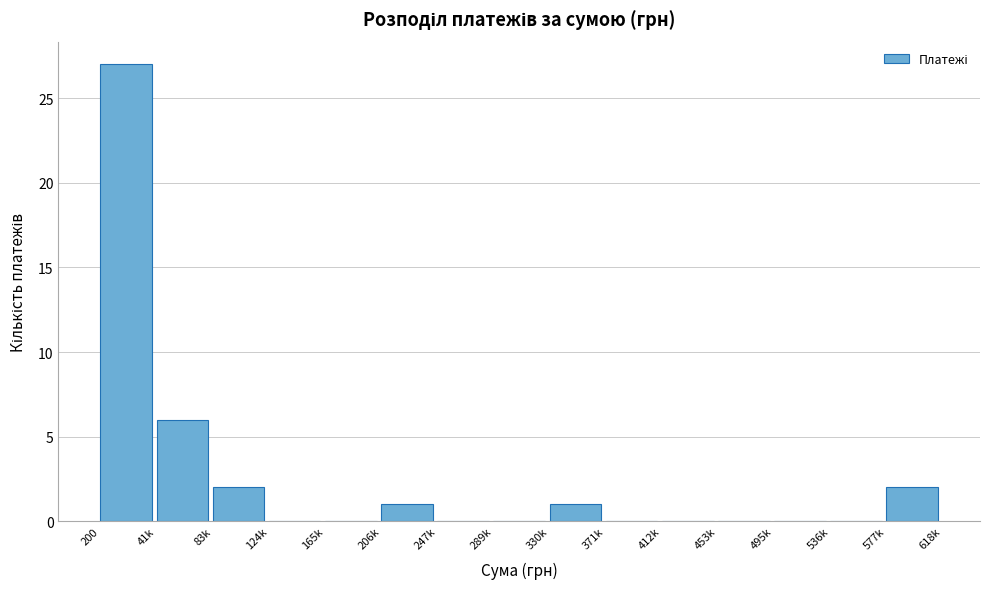

Reading left to right, transcribe all the data shown in this chart.

200=27	41k=6	83k=2	124k=0	165k=0	206k=1	247k=0	289k=0	330k=1	371k=0	412k=0	453k=0	495k=0	536k=0	577k=2